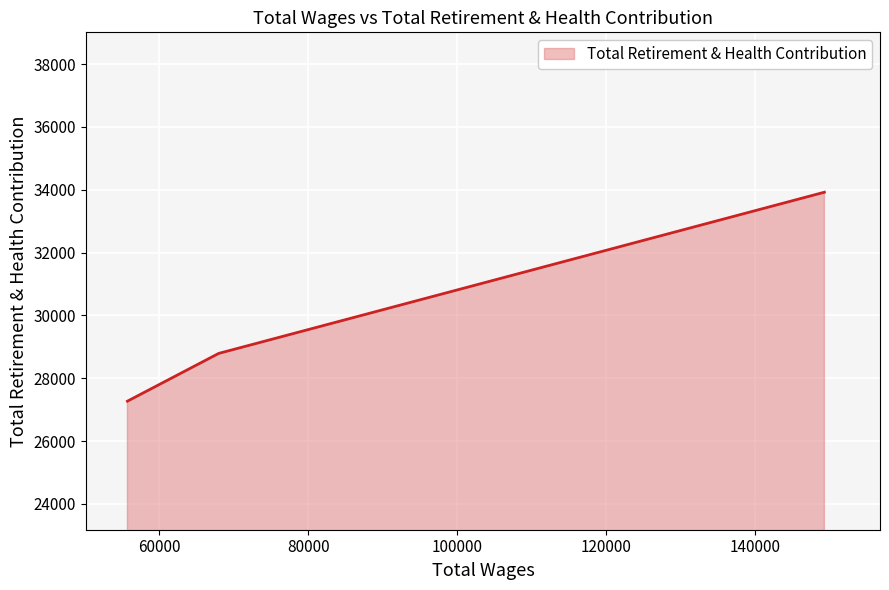

What is the minimum value shown in the chart?

27272